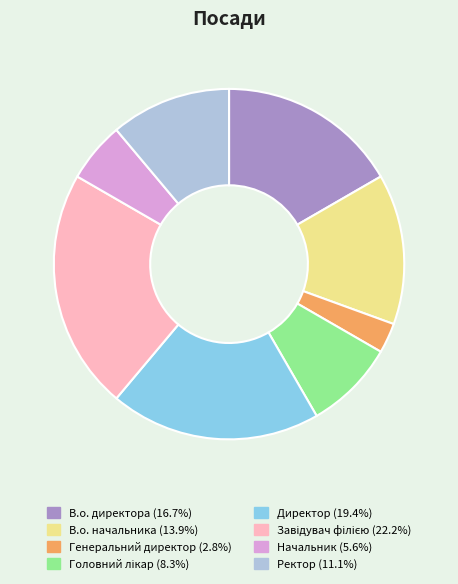

How many segments does this pie chart have?

8